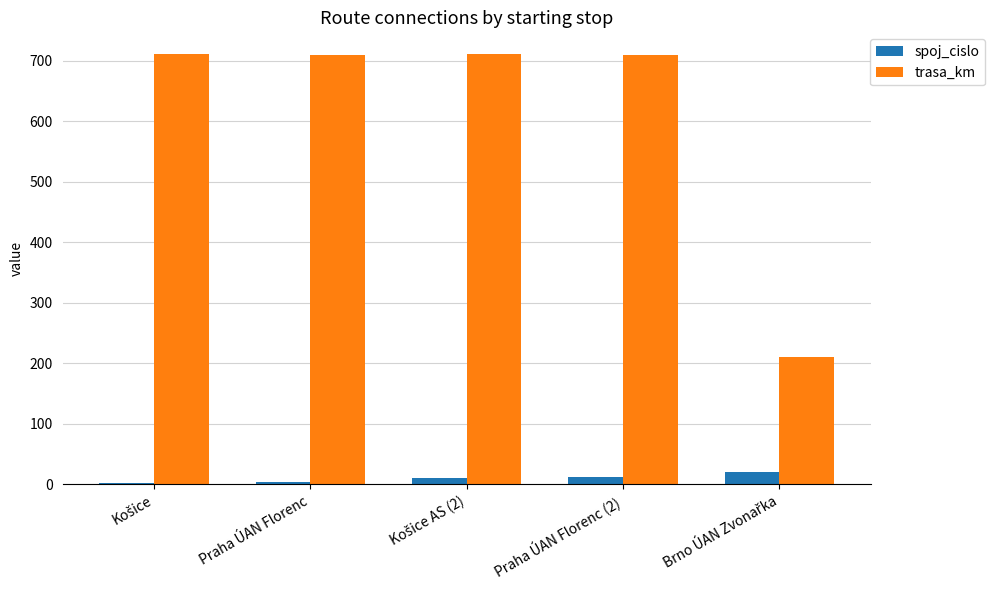

List the series in order of their overall mean, highest first.

trasa_km, spoj_cislo